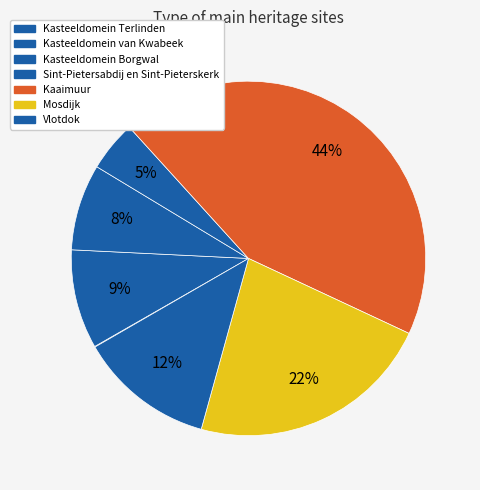

To the nearest percent, what is the difference between the largest and smallest slice percentages?

44%